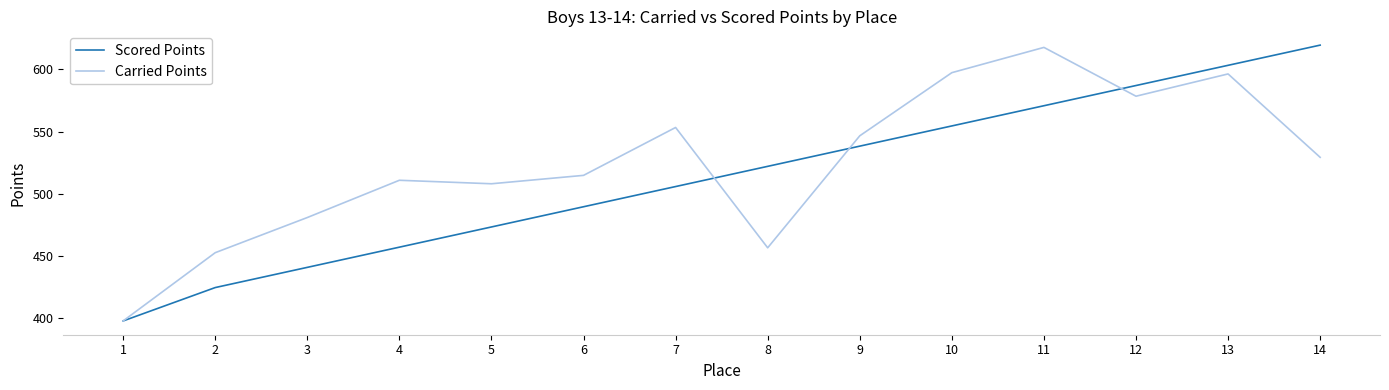

What is the difference between the highest and lowest values at 12?

8.6